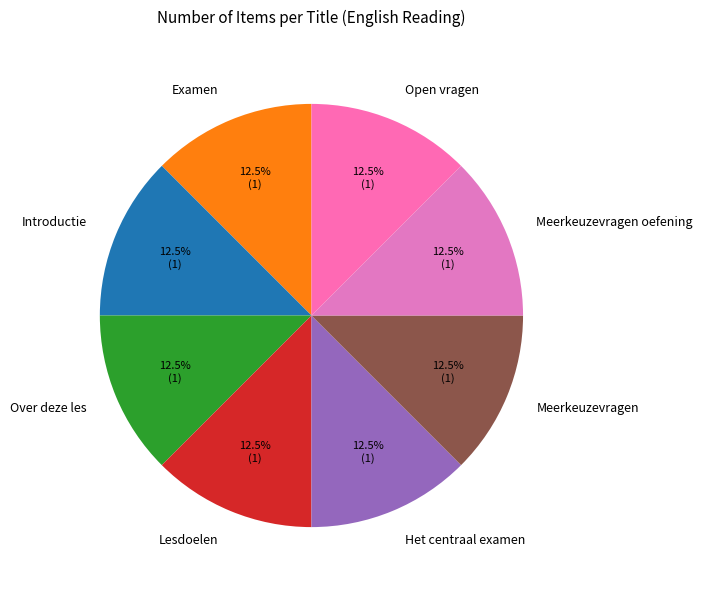

Approximately how many times larger is the value at Open vragen compared to Het centraal examen?

1.0